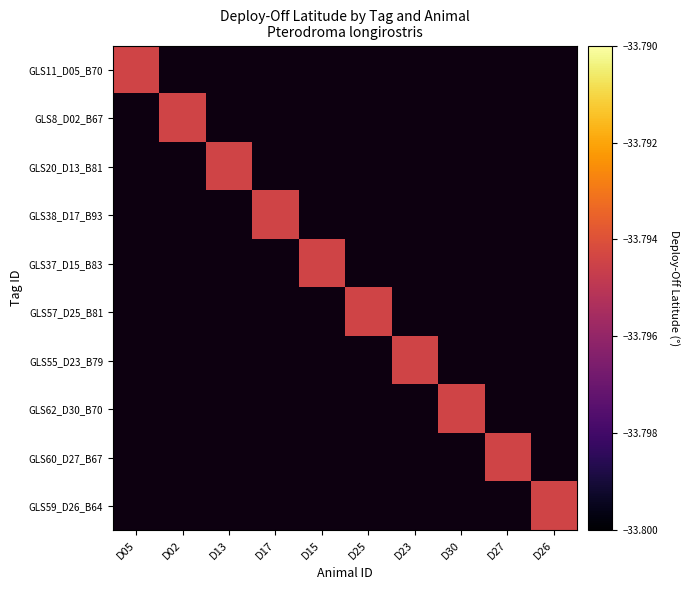

Which series changed the most between D13 and D27?

GLS20_D13_B81